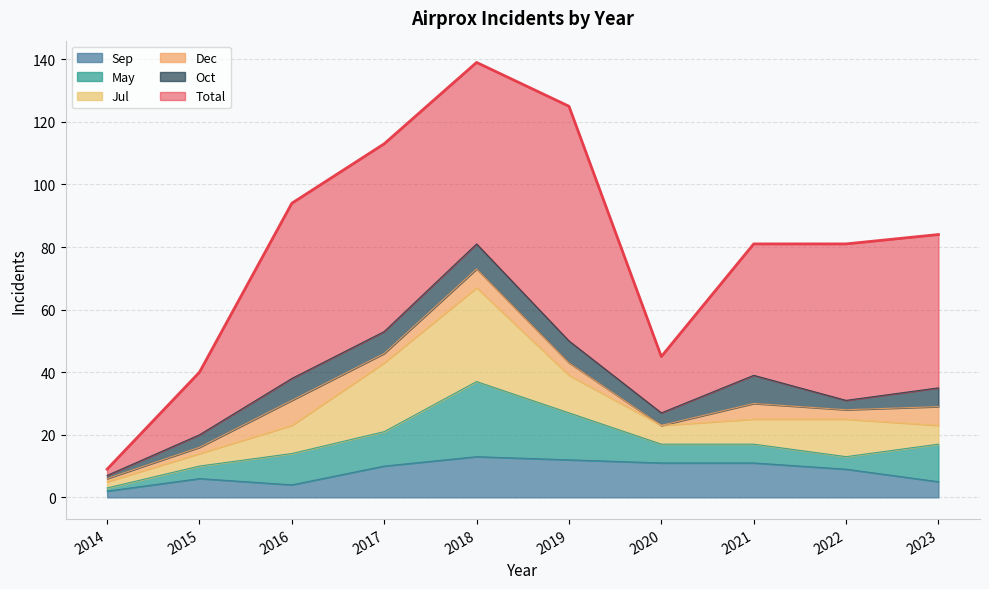

At which category does Jul reach its first local valley?

2020